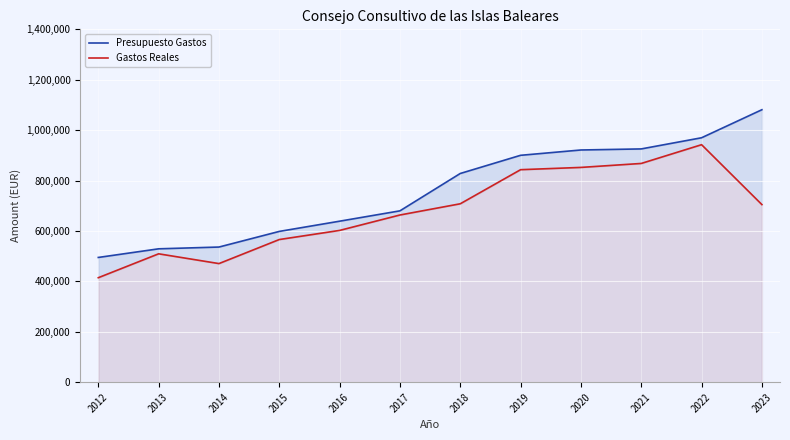

Rank the categories by Presupuesto Gastos value from highest to lowest.

2023, 2022, 2021, 2020, 2019, 2018, 2017, 2016, 2015, 2014, 2013, 2012